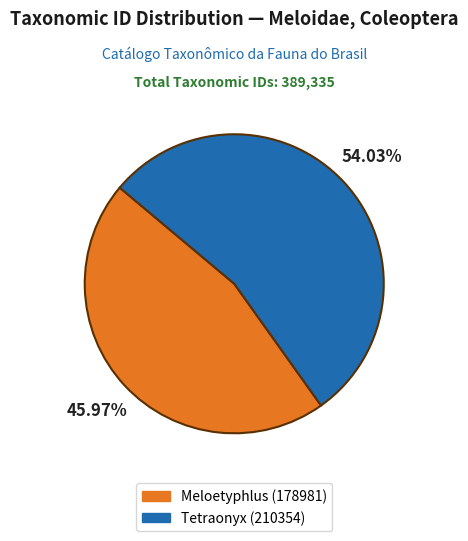

How many slices are in this pie chart?

2